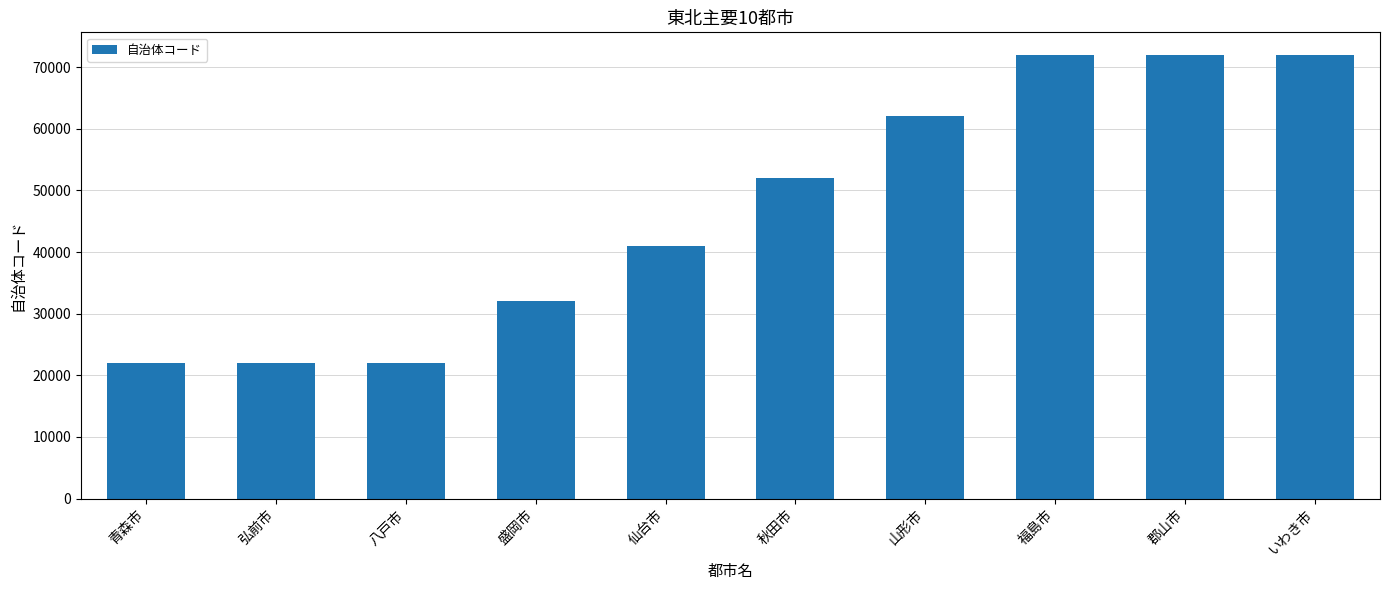

What is the label of the 4th bar from the left?

盛岡市